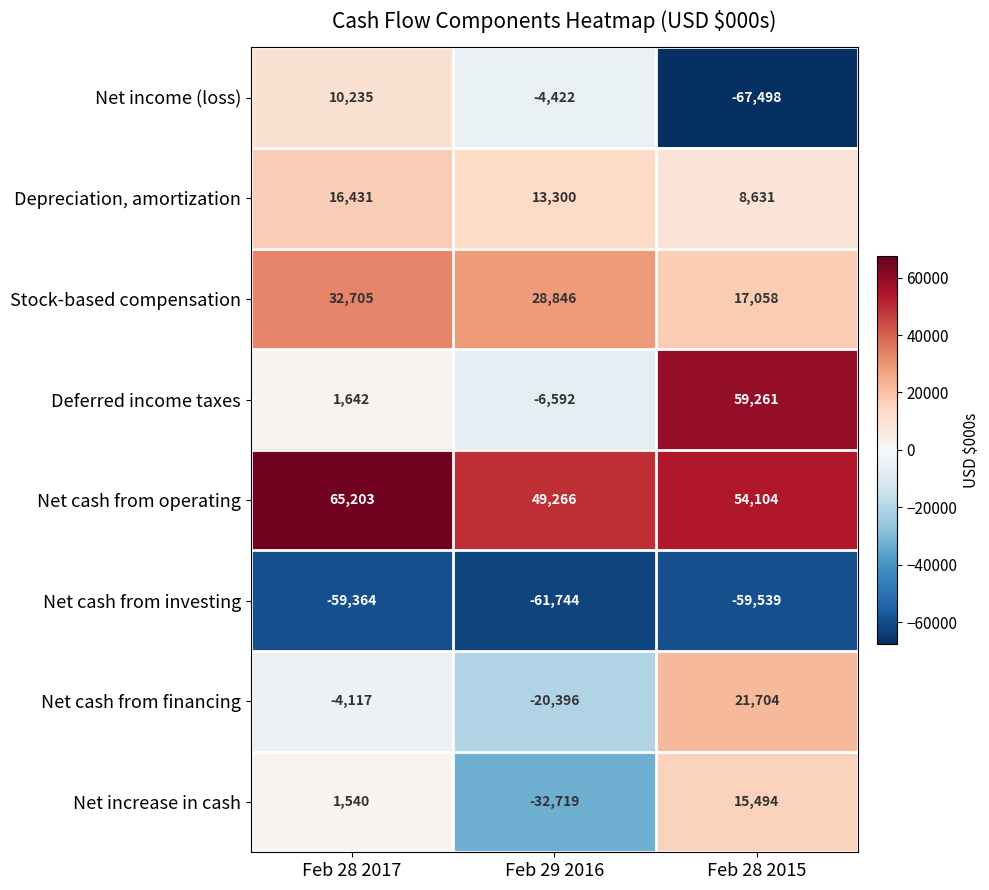

What is the total value across all series at Feb 28 2015?

49215